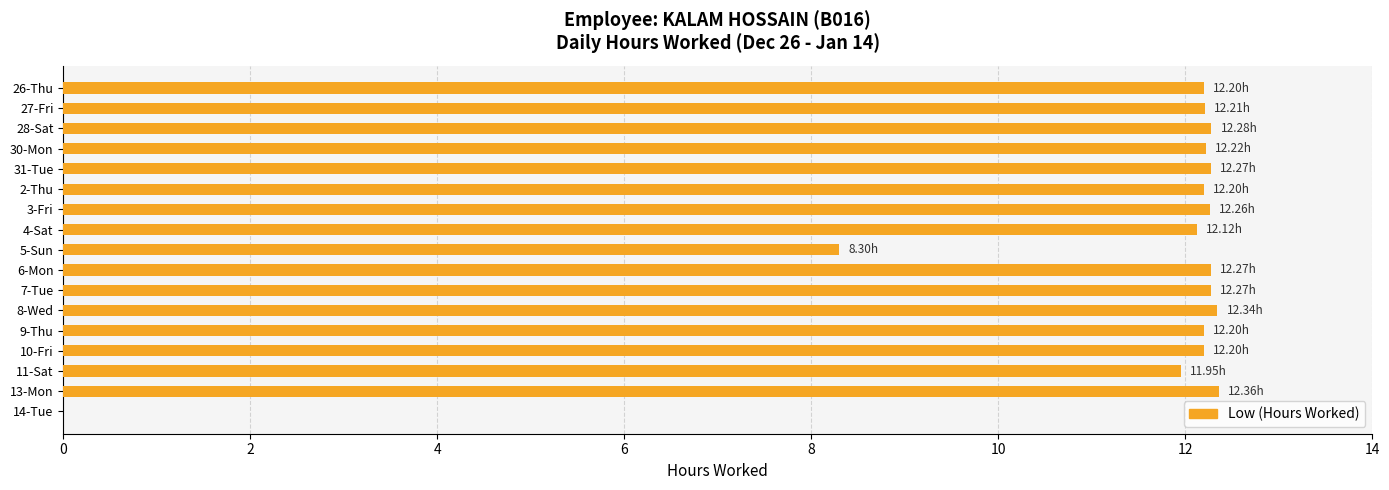

Approximately how many times larger is the value at 10-Fri compared to 13-Mon?

1.0